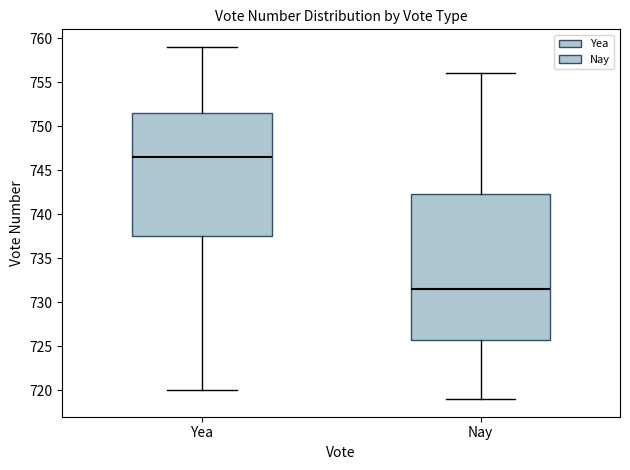

Where does the median line of the box for Yea sit on the y-axis? The values are not printed on the chart, so give them approximately, as read against the axis.

746.5